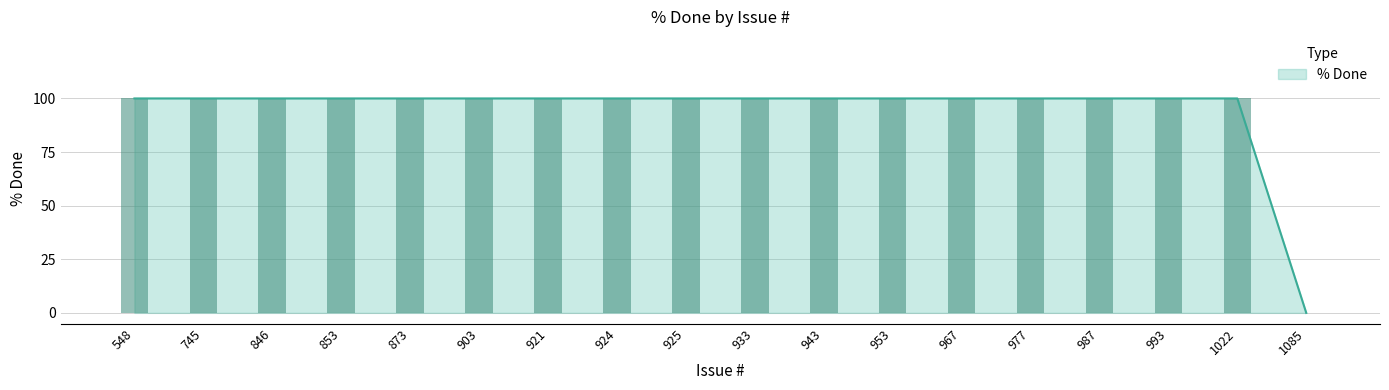

Where is the data nearest to the value 50?

548